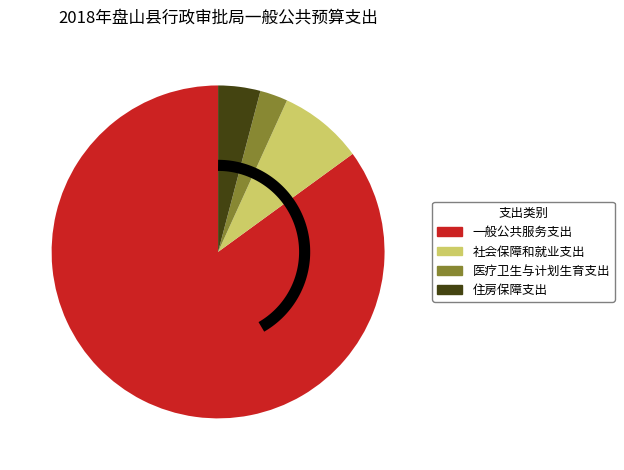

Rank the categories by value from highest to lowest.

一般公共服务支出, 社会保障和就业支出, 住房保障支出, 医疗卫生与计划生育支出